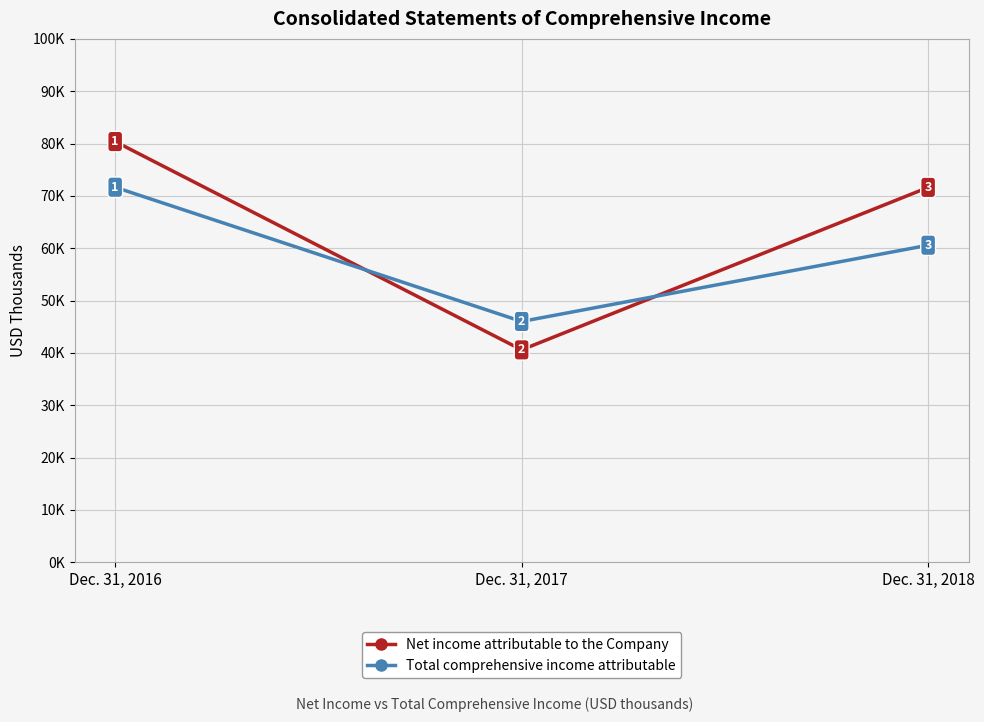

Is the value of Net income attributable to the Company at Dec. 31, 2018 greater than the value of Total comprehensive income attributable at Dec. 31, 2017?

Yes